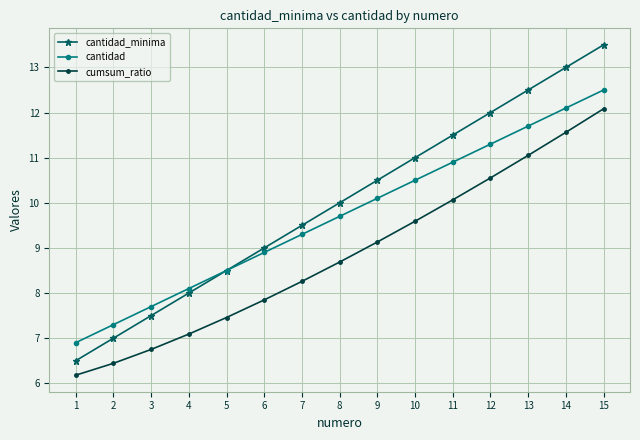

List the labels in order of cantidad value, smallest first.

1, 2, 3, 4, 5, 6, 7, 8, 9, 10, 11, 12, 13, 14, 15